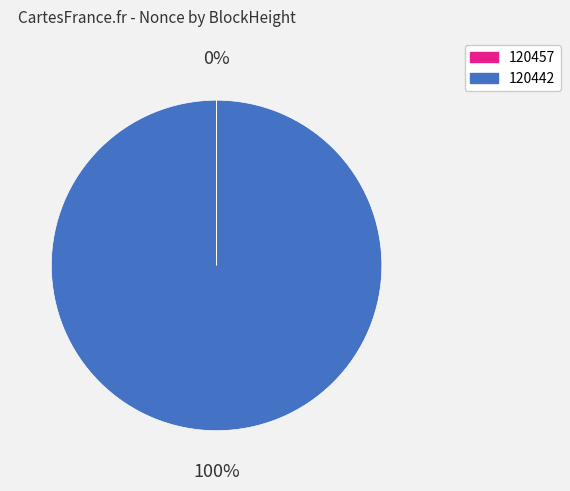

Which slice represents more than half of the pie?

120442